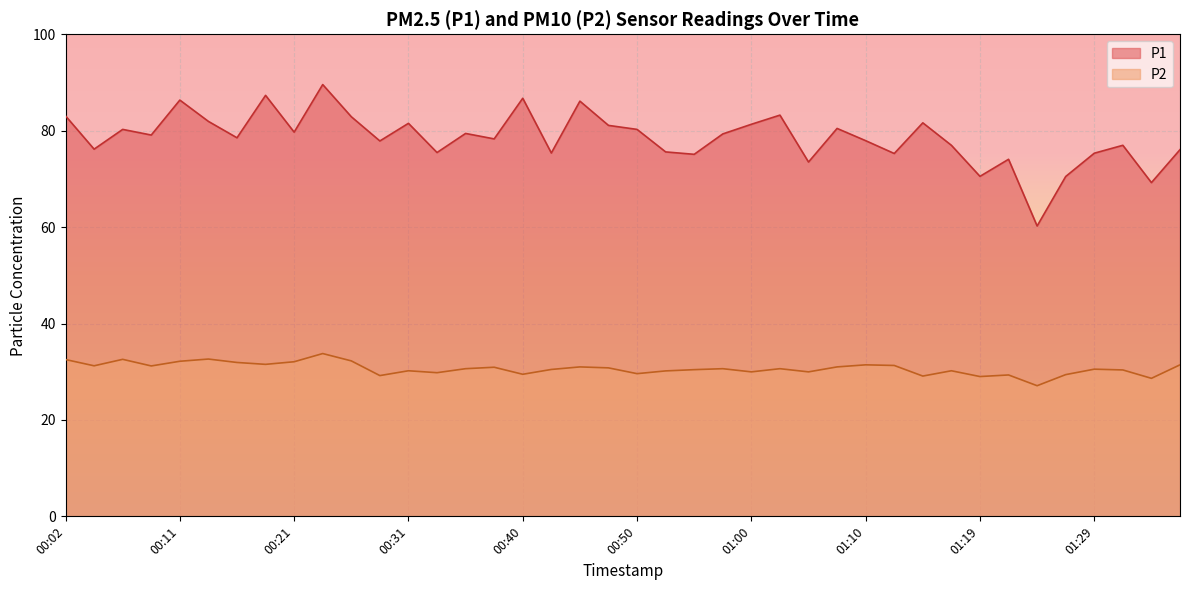

How many interior local peaks does the P2 series have?

12